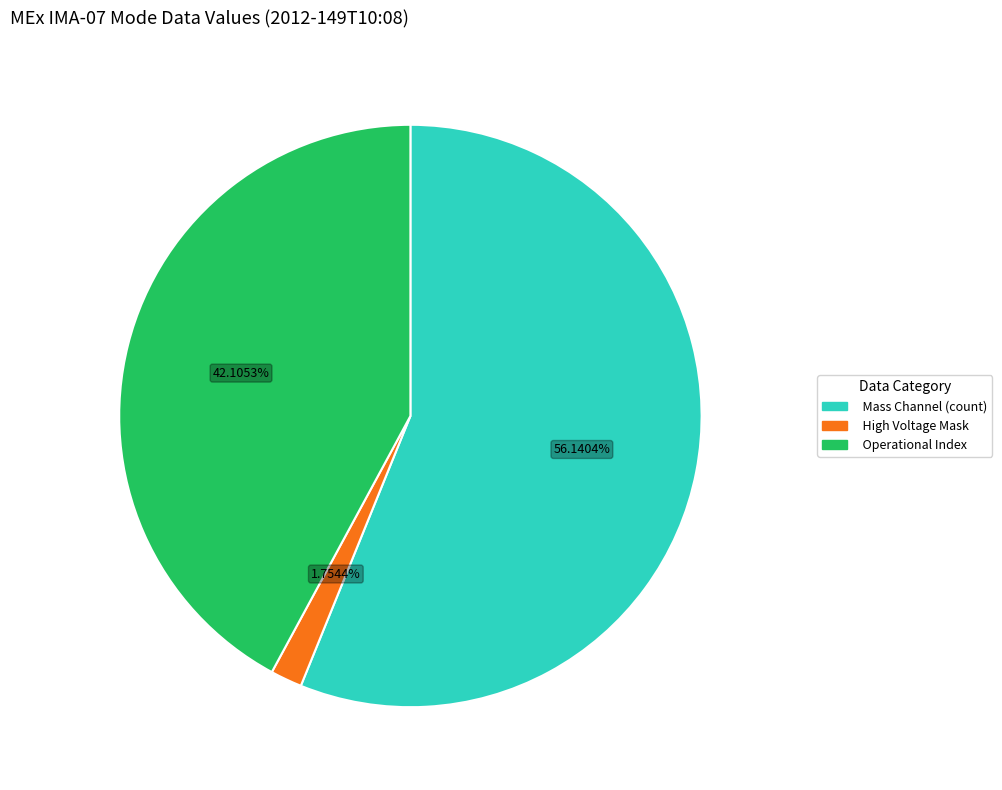

How many segments does this pie chart have?

3